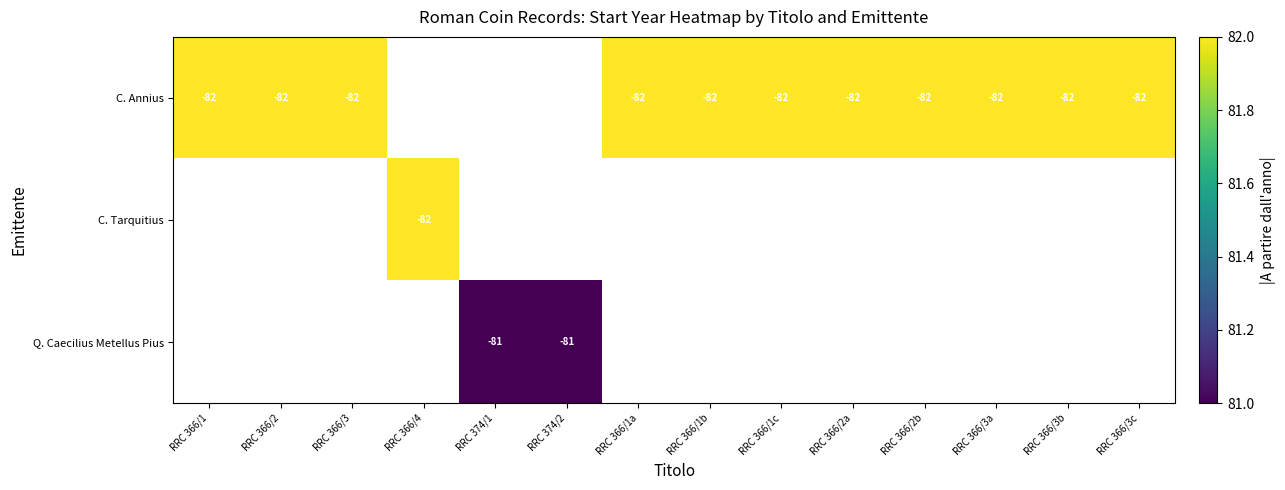

The value of C. Annius at RRC 366/3c is -82. True or false?

True